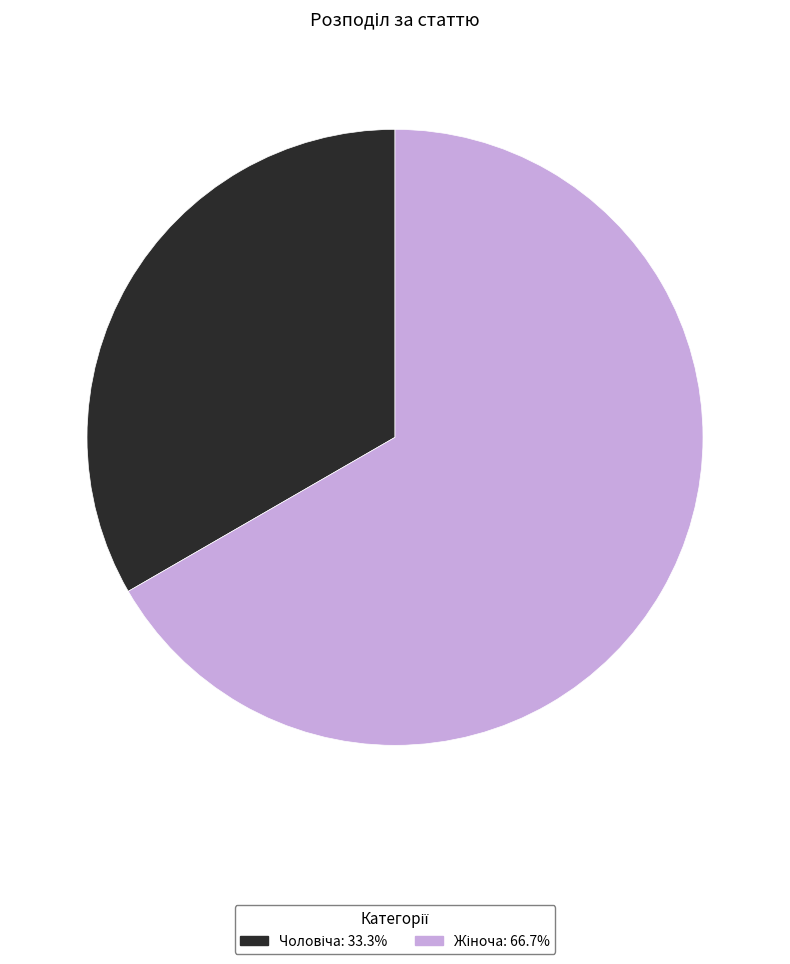

Is there a majority slice in this chart?

Yes